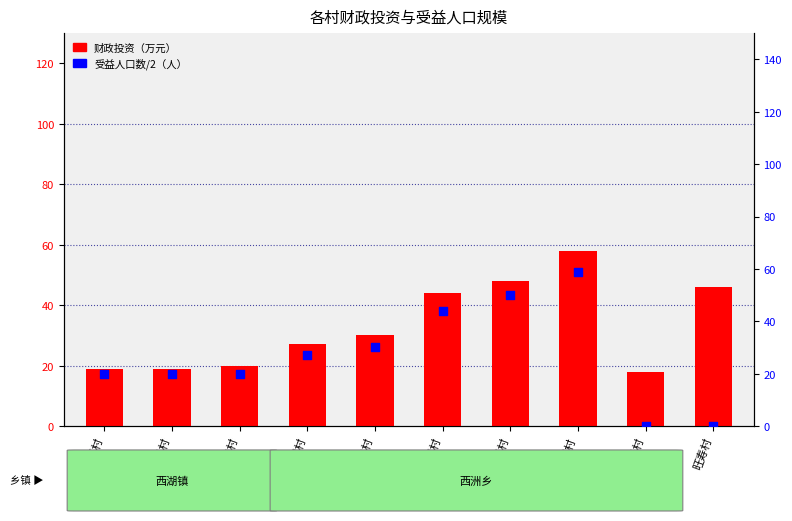

What is the total value across all series at 西洲村?

88